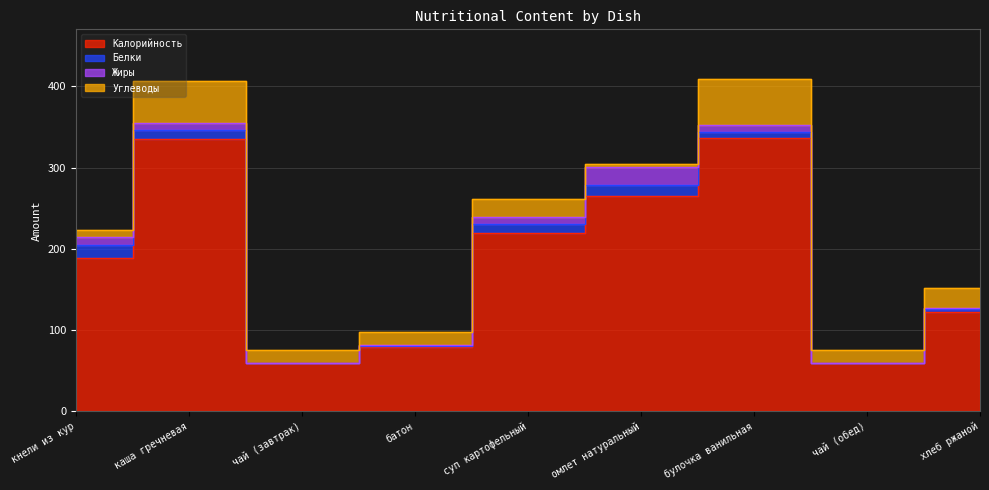

Where is the first local minimum for Углеводы?

чай (завтрак)